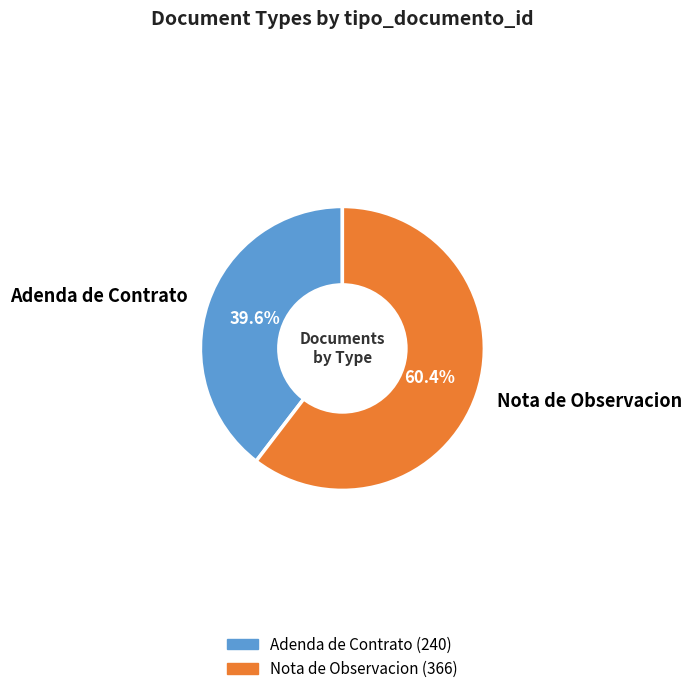

Approximately how many times larger is the value at Nota de Observacion compared to Adenda de Contrato?

1.5